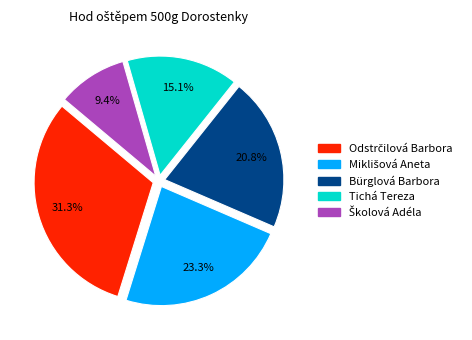

Does Tichá Tereza account for over 50% of the chart?

No